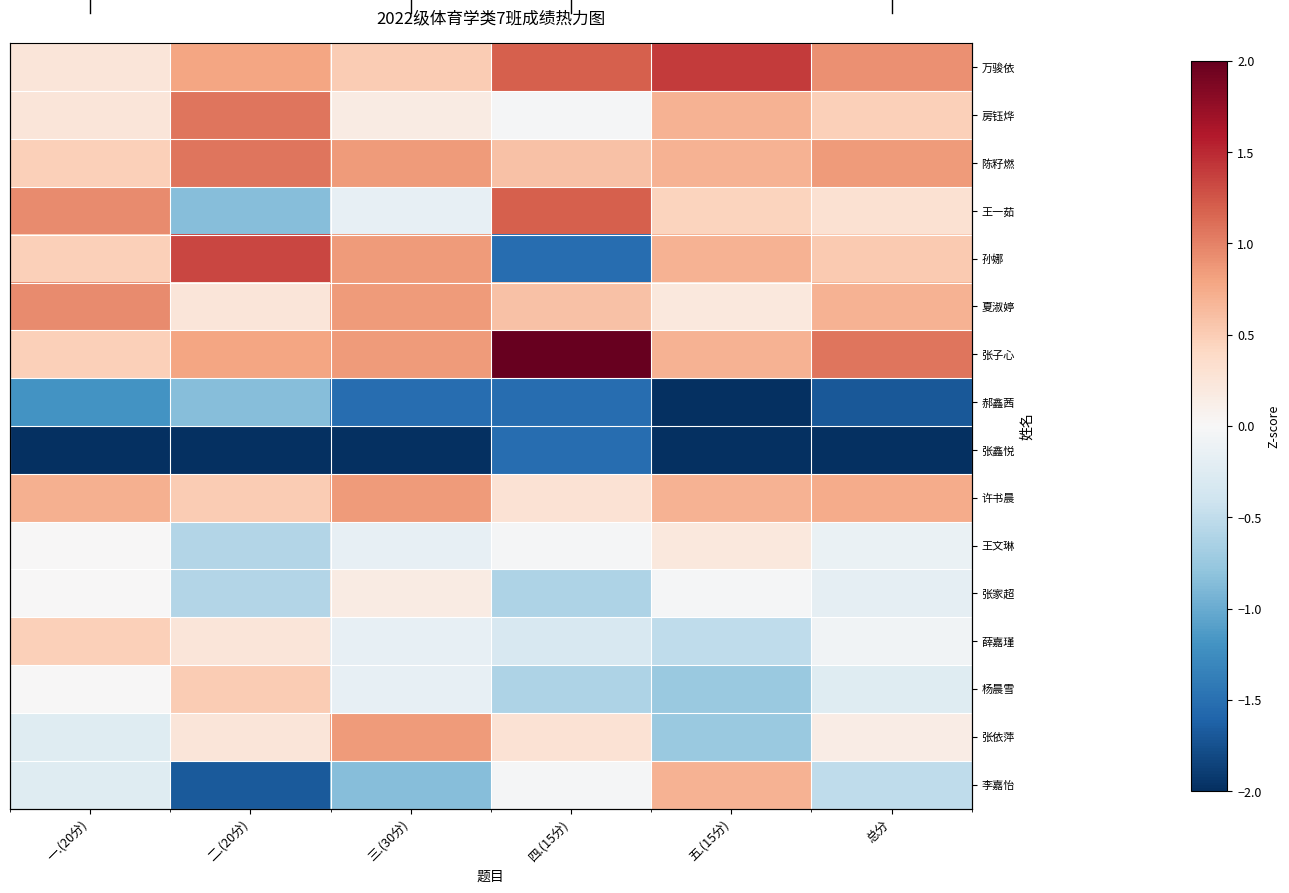

Where does the 孙娜 series first go above 0?

一.(20分)